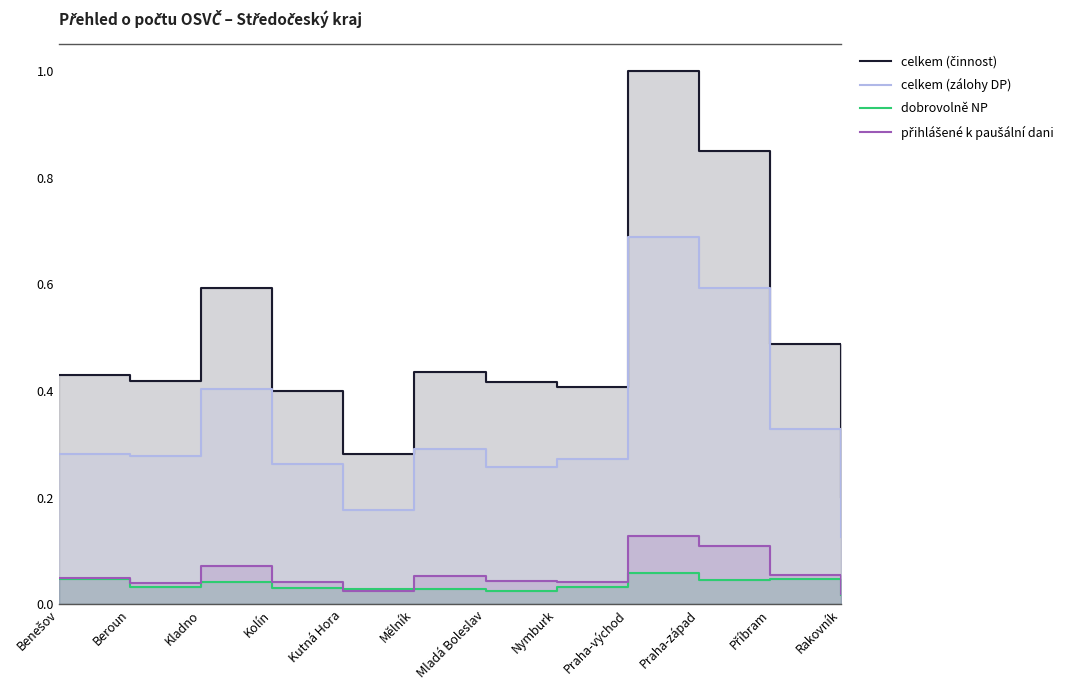

What is the difference between the highest and lowest values at Benešov?

0.4